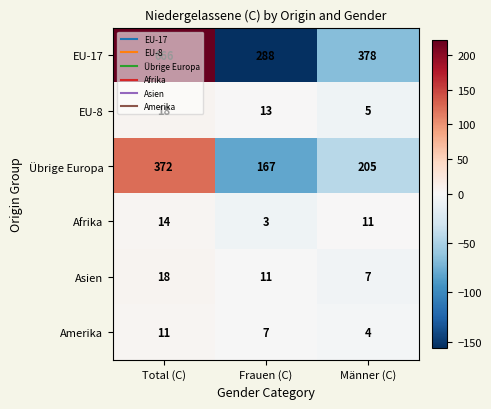

Rank the categories by EU-17 value from lowest to highest.

Frauen (C), Männer (C), Total (C)